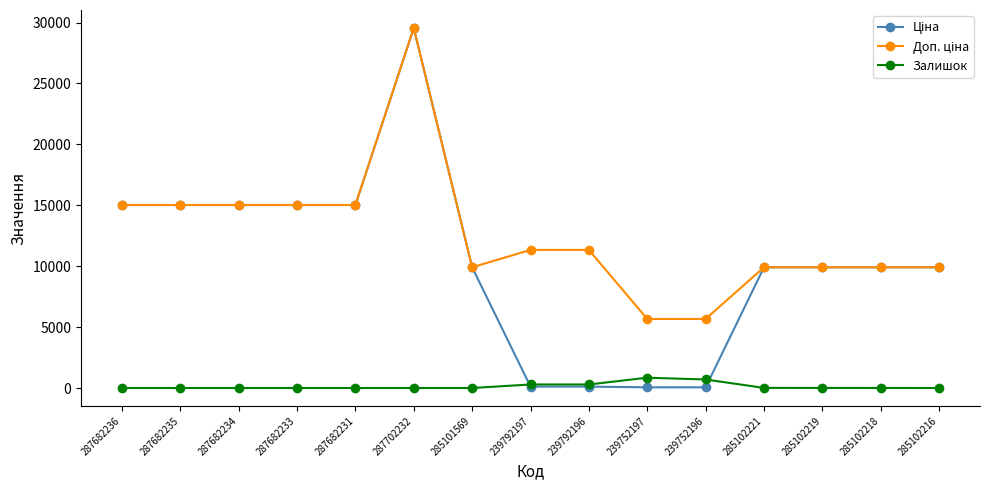

The value of Залишок at 287682234 is 0.0. True or false?

True